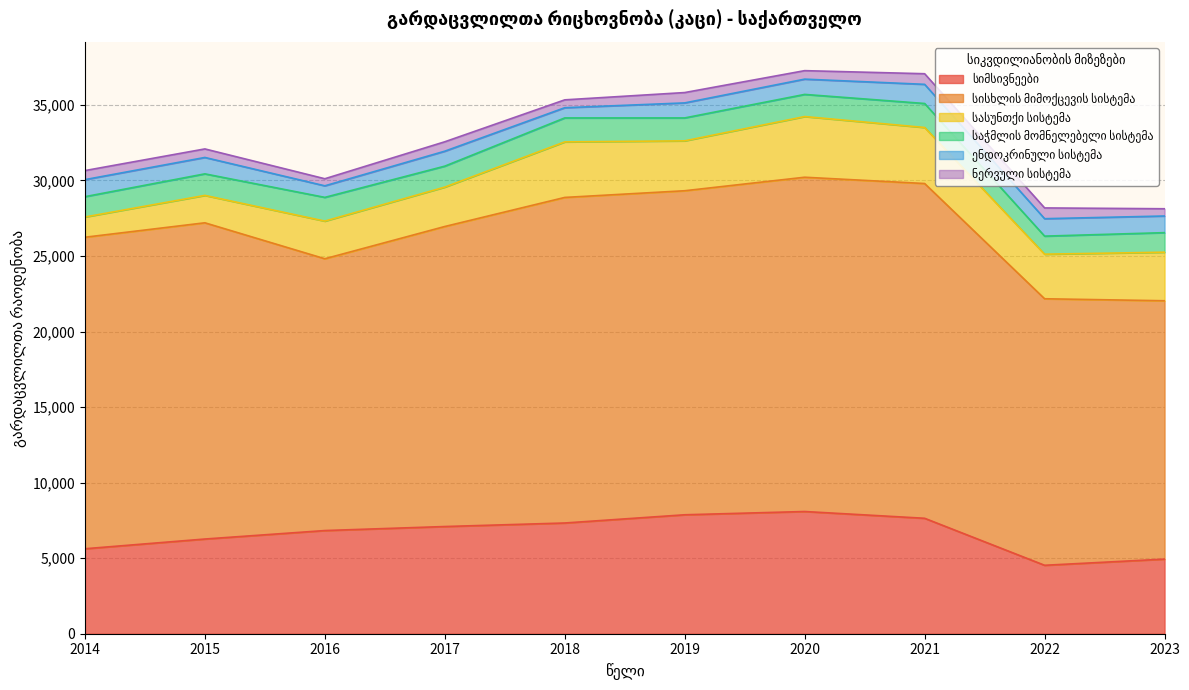

At which category is the sum across all series the highest?

2020